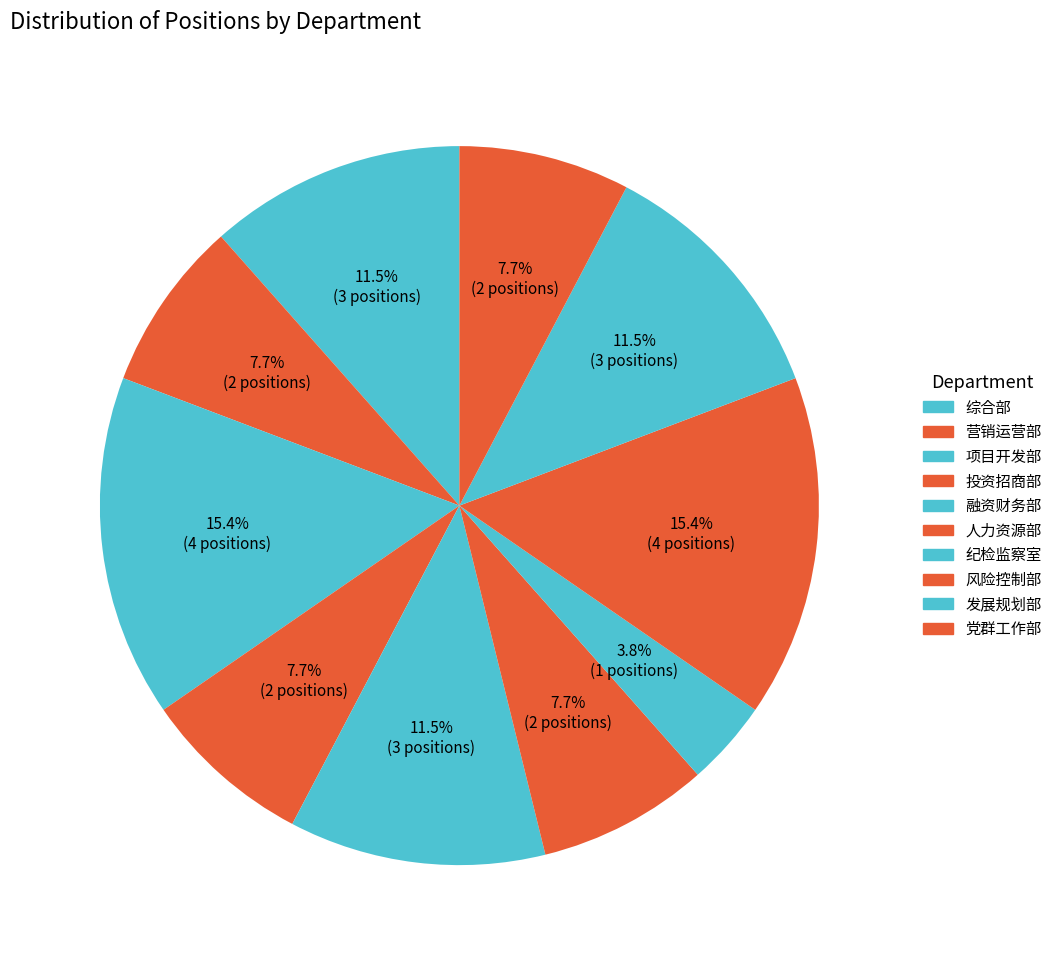

Is there a majority slice in this chart?

No